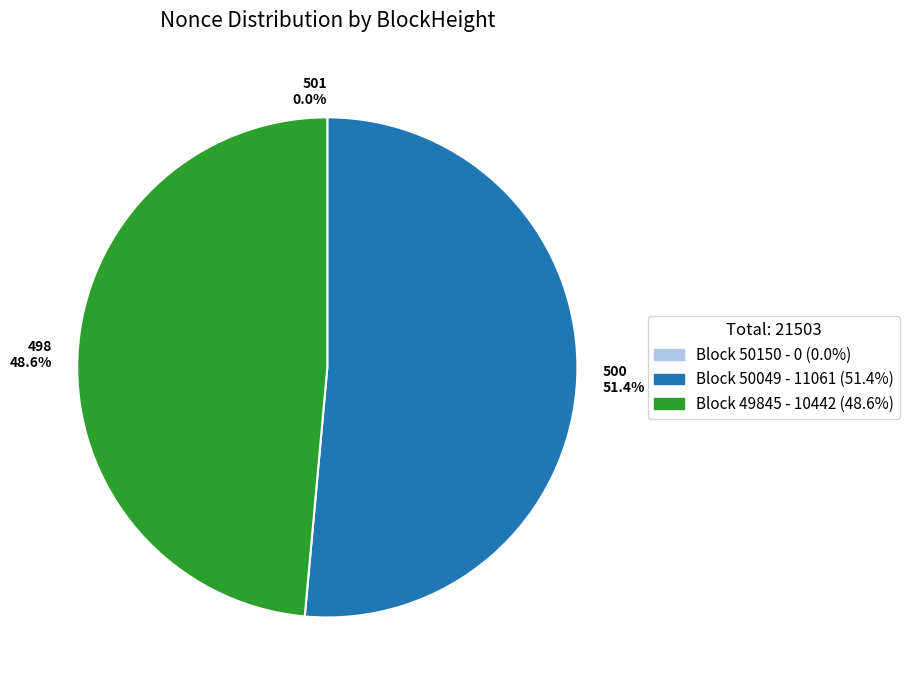

What percentage is the 50049 slice, to the nearest percent?

51%